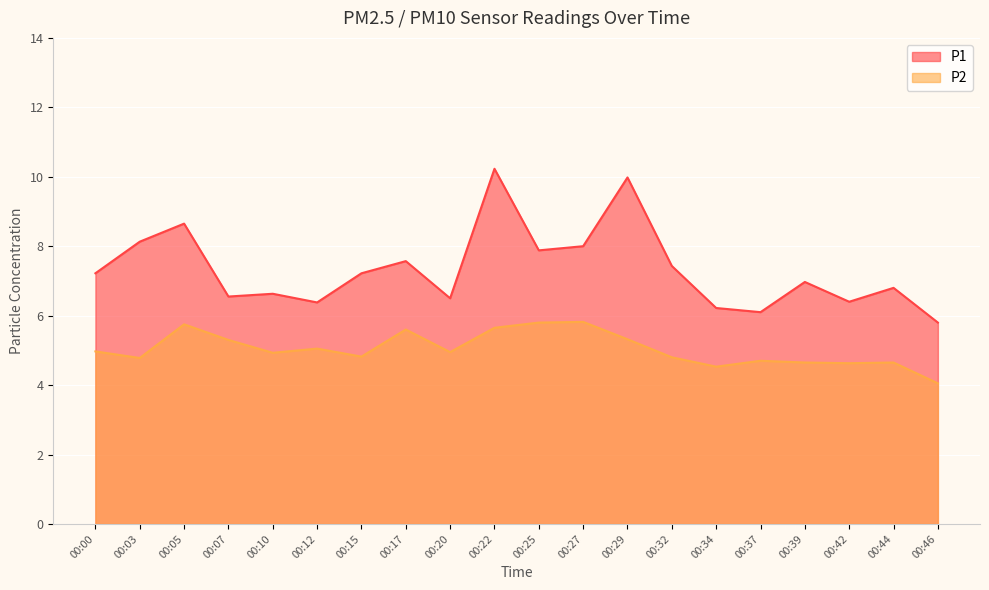

Does the chart display data point markers on the line(s)?

No